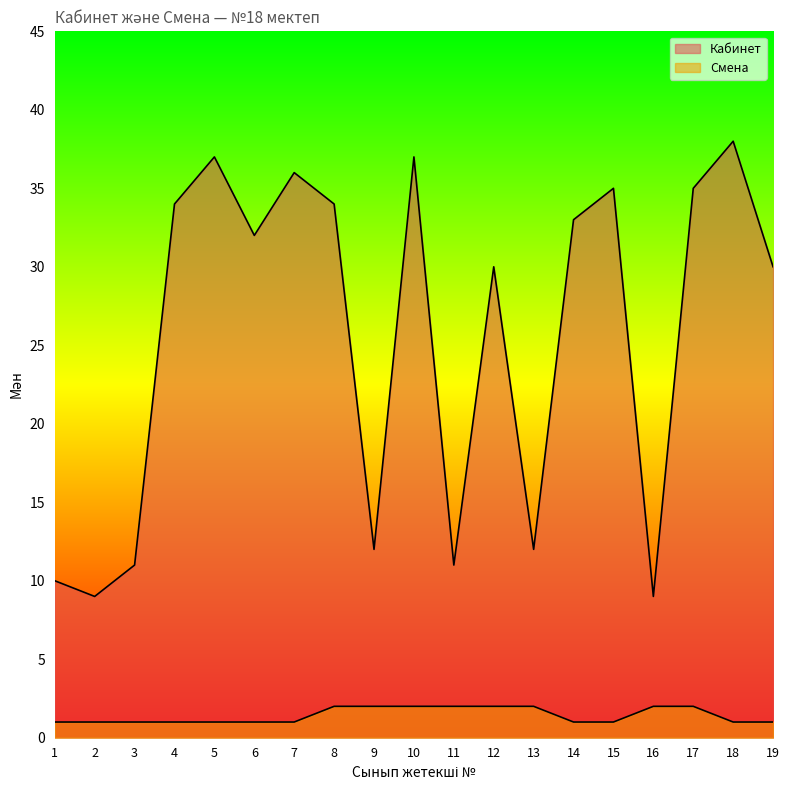

What is the difference between the highest and lowest values at 4?

33